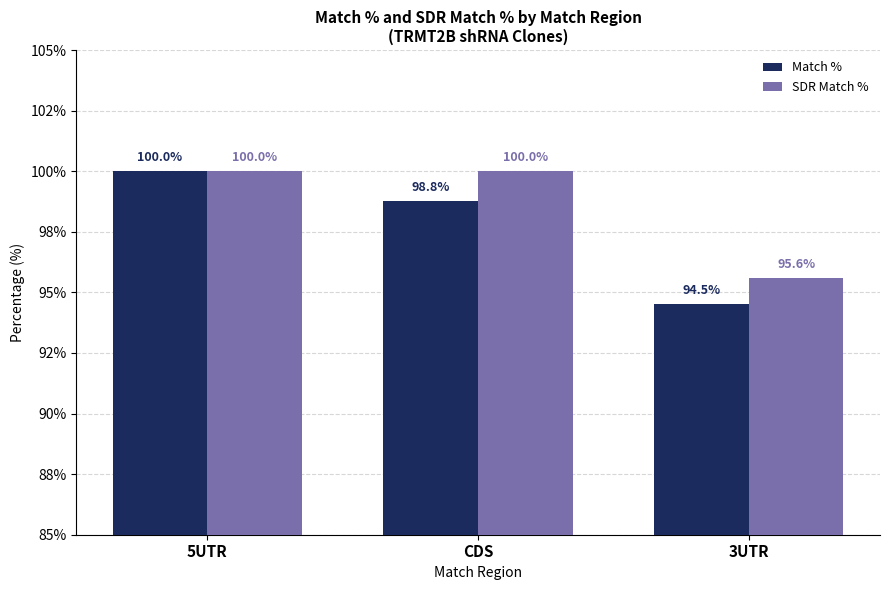

What is the maximum value shown in the chart?

100.0